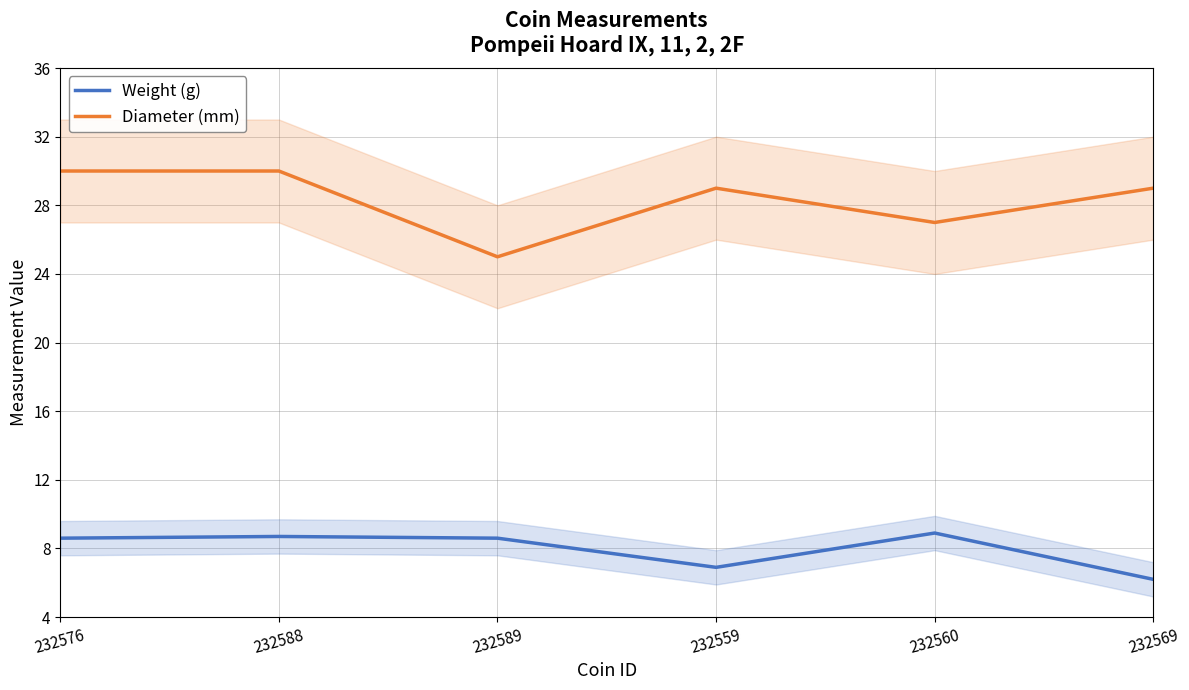

True or false: Diameter (mm) and Weight (g) cross at least once.

False